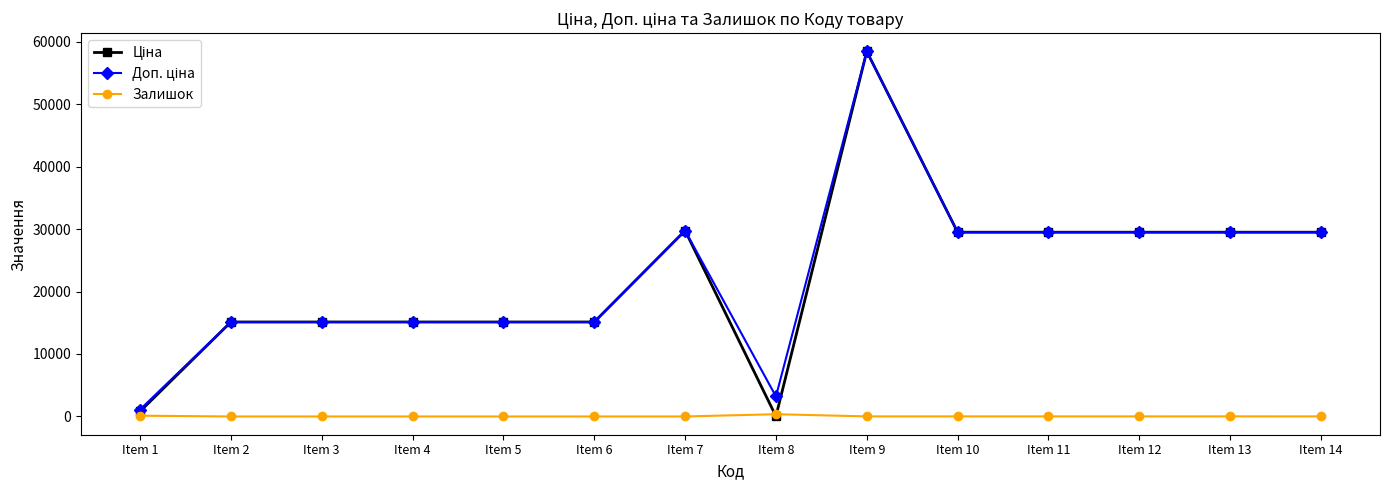

At how many categories does at least one series exceed 17977?

7